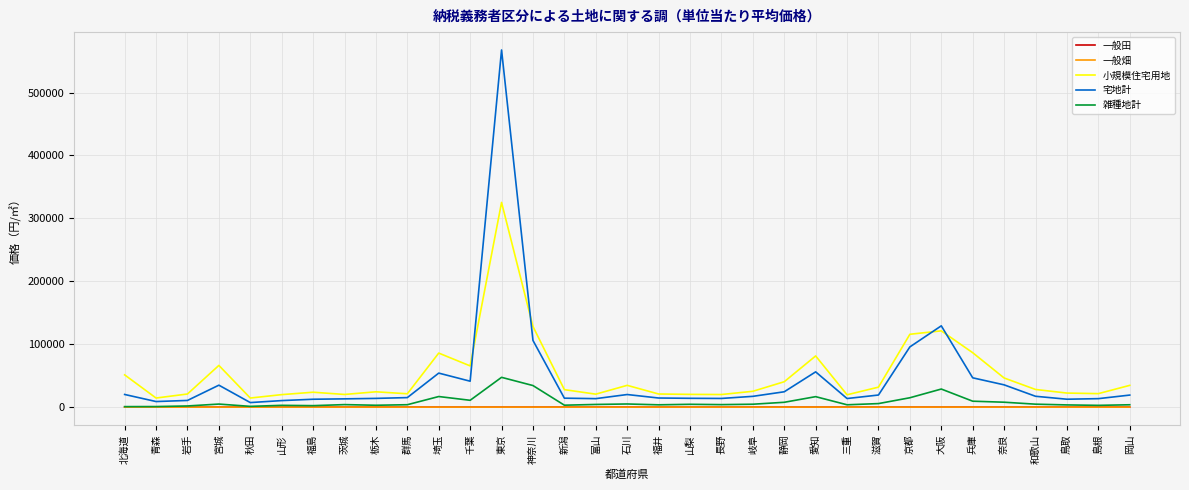

What is the maximum value shown in the chart?

567649